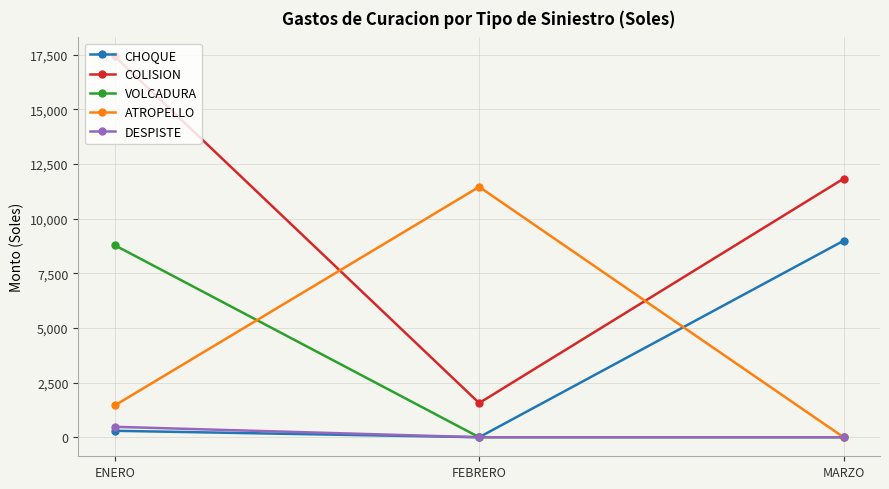

Is it true that CHOQUE equals 295.0 at ENERO?

True